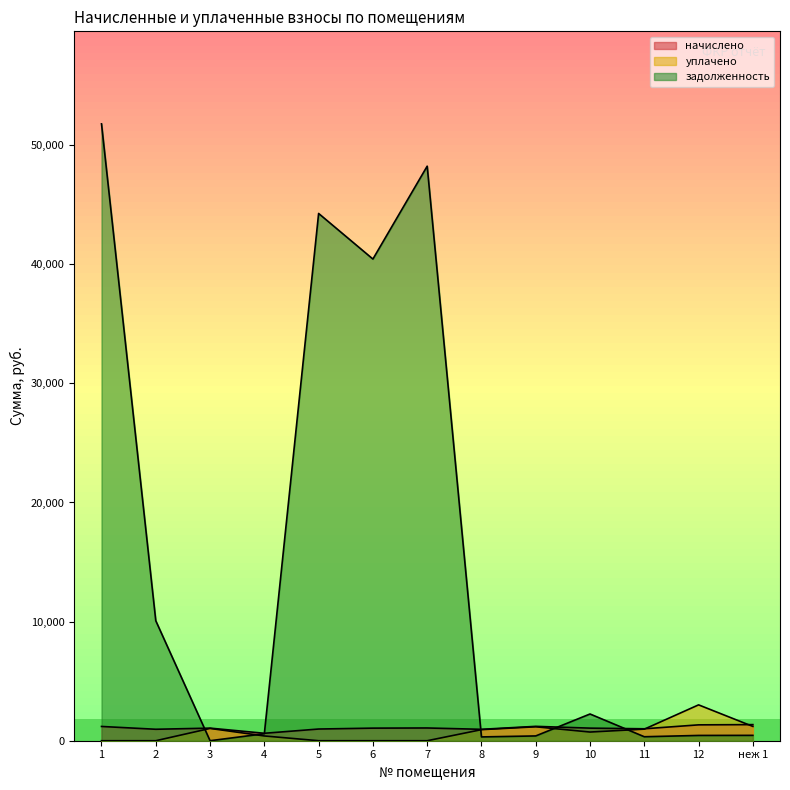

How many distinct data groups are displayed?

3